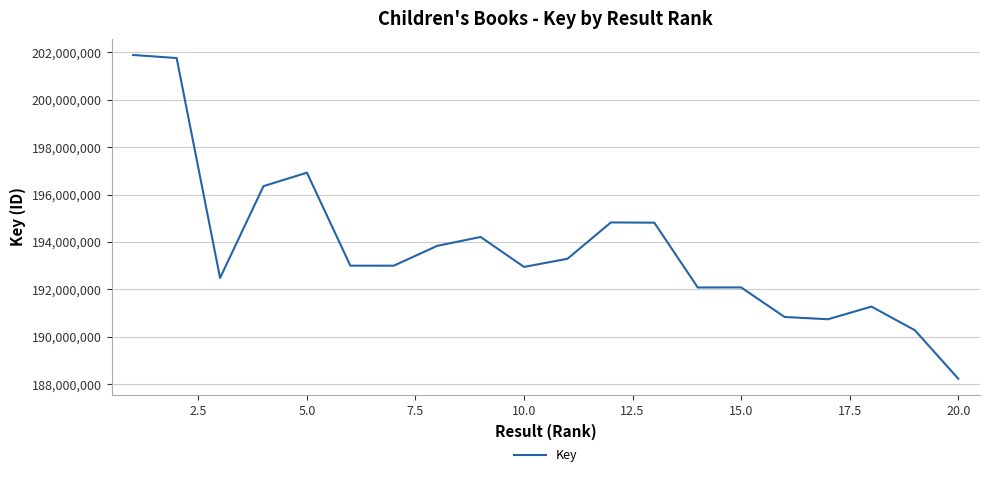

What is the difference between the maximum and minimum values?

13645804